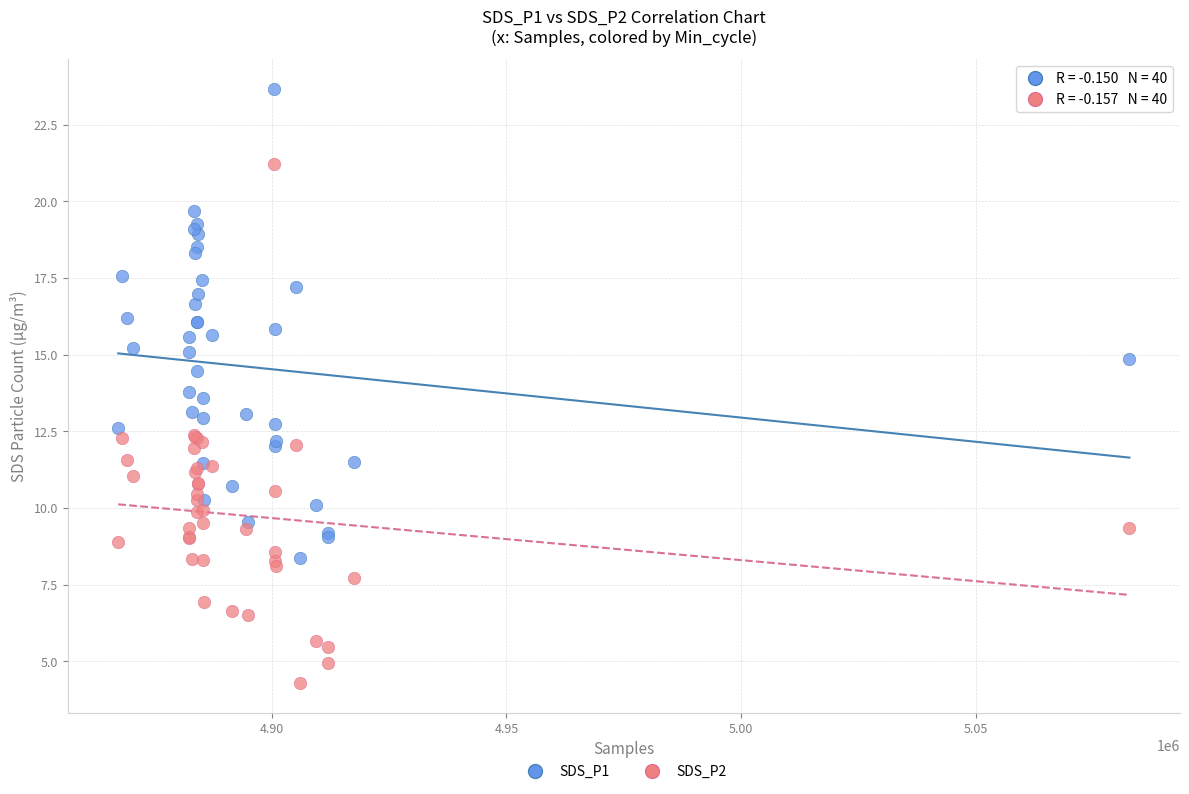

What are all the series names shown in the legend?

SDS_P1, SDS_P2